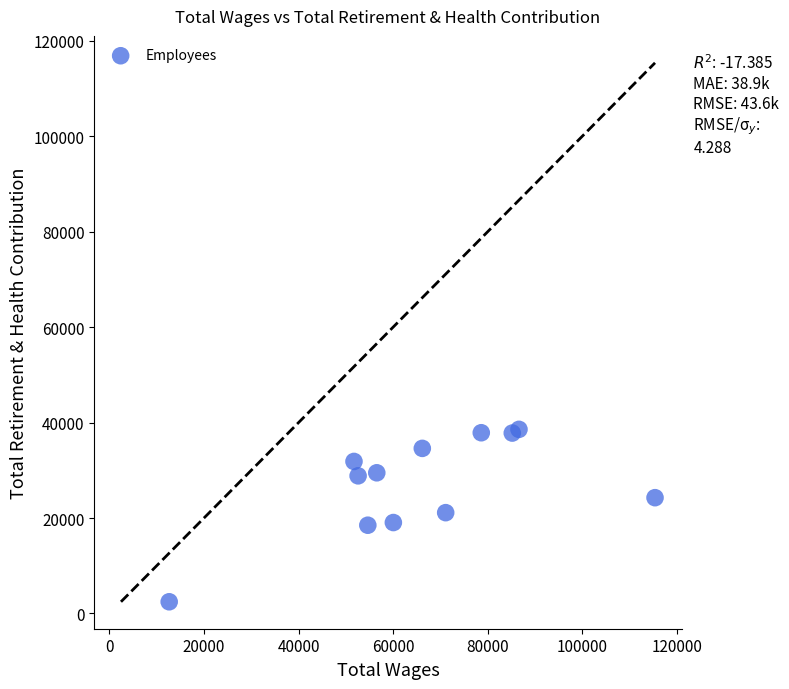

What is the range of X values (max minus min)?

102710